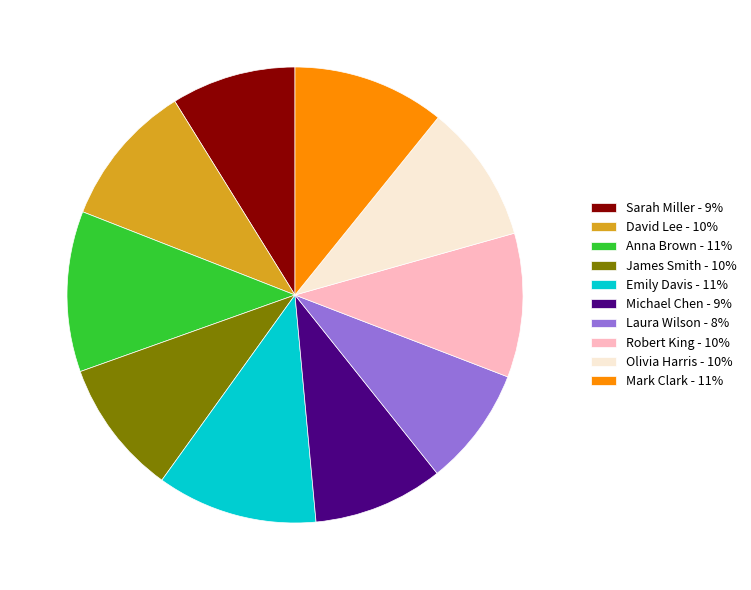

Between Laura Wilson - 8% and Olivia Harris - 10%, which is larger?

Olivia Harris - 10%